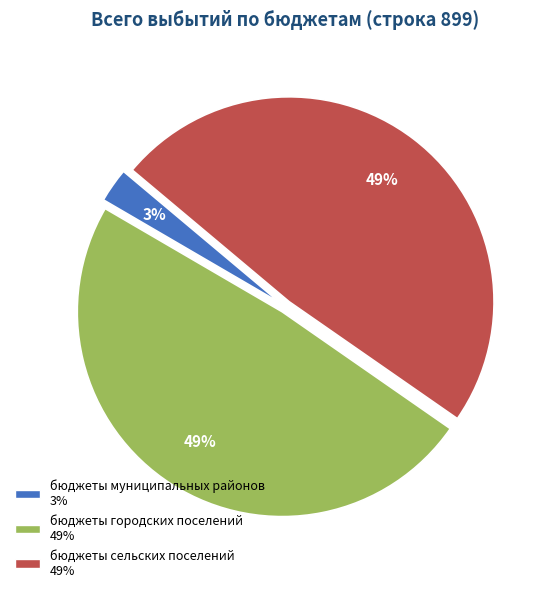

To the nearest percent, what is the difference between the бюджеты муниципальных районов and бюджеты сельских поселений slice percentages?

46%